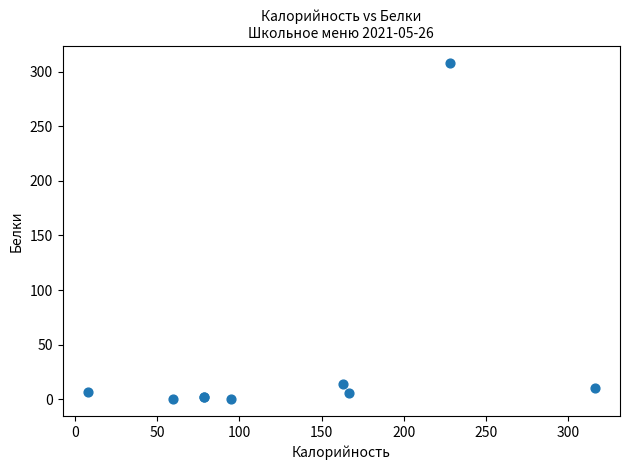

What Y value in the scatter plot is closest to 154?

14